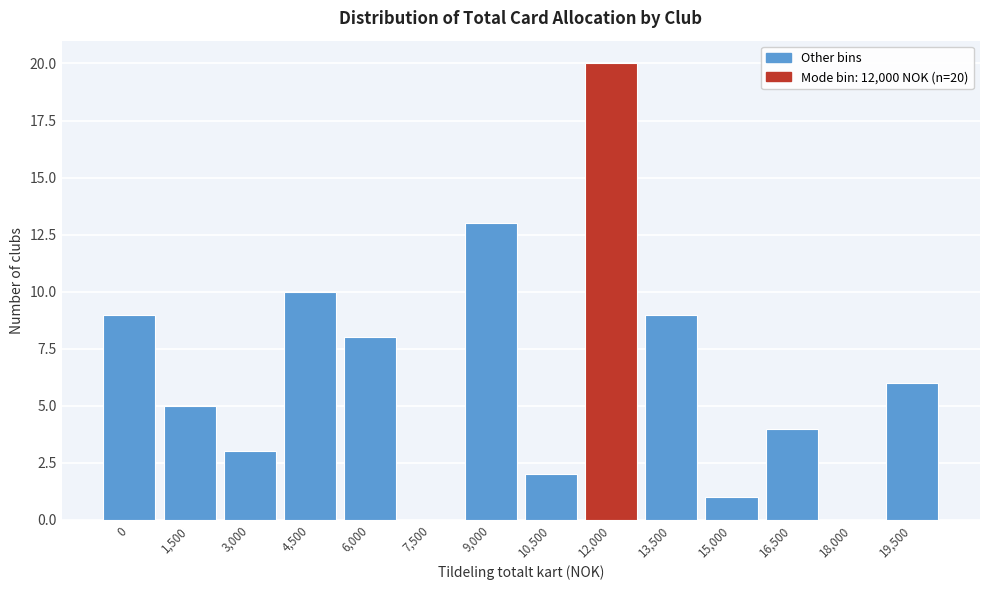

Reading left to right, transcribe all the data shown in this chart.

0=9	1,500=5	3,000=3	4,500=10	6,000=8	7,500=0	9,000=13	10,500=2	12,000=20	13,500=9	15,000=1	16,500=4	18,000=0	19,500=6